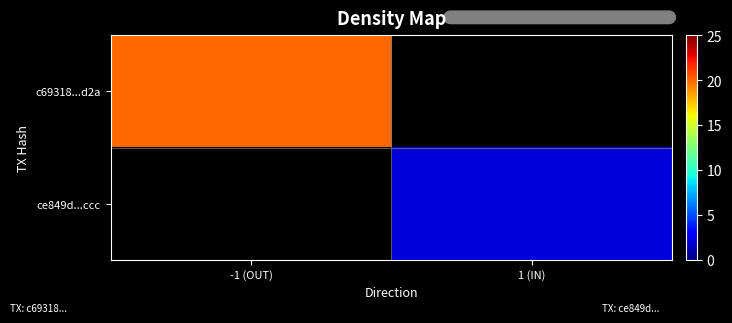

Which series has the largest total across all categories?

c69318...d2a